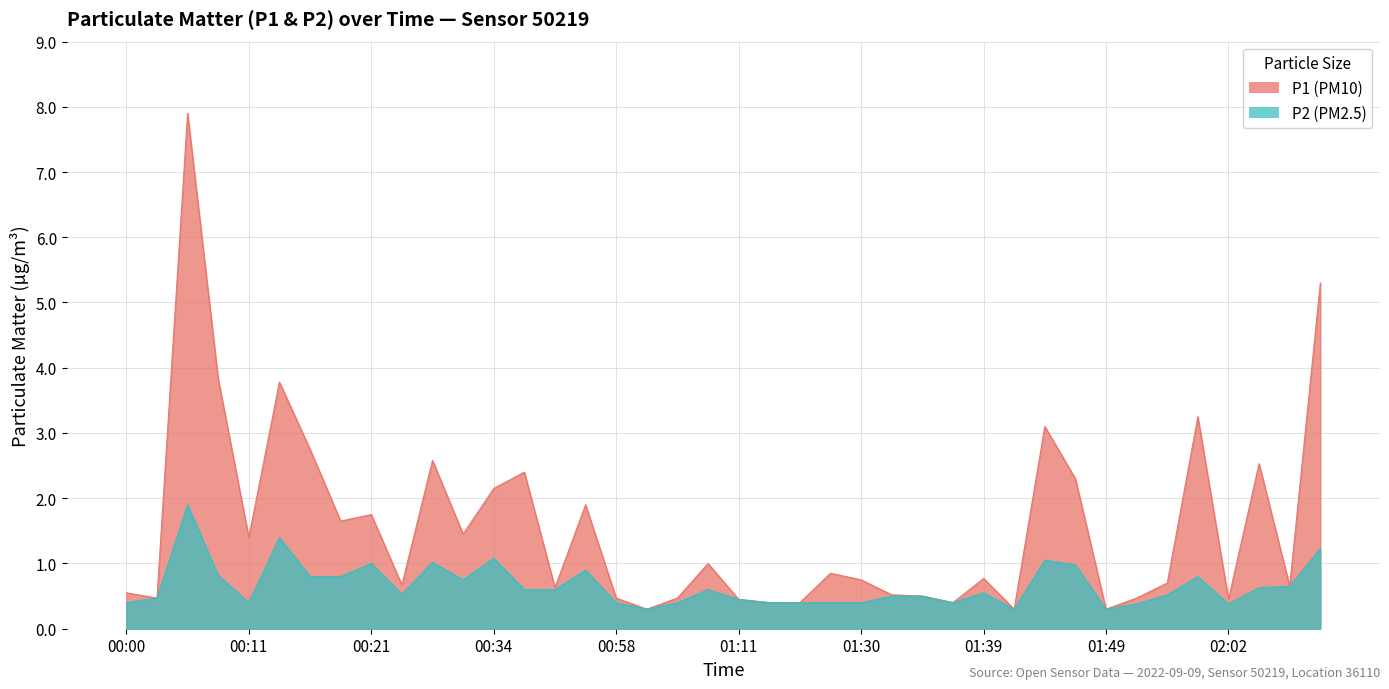

Rank the categories by P2 value from highest to lowest.

00:05, 00:13, 02:10, 00:34, 01:44, 00:26, 00:21, 01:47, 00:56, 00:08, 00:16, 00:18, 01:59, 00:31, 02:07, 02:04, 00:36, 00:39, 01:08, 01:39, 00:24, 01:54, 01:32, 01:35, 00:03, 01:11, 00:00, 00:11, 00:58, 01:06, 01:17, 01:22, 01:27, 01:30, 01:37, 01:52, 02:02, 01:01, 01:42, 01:49